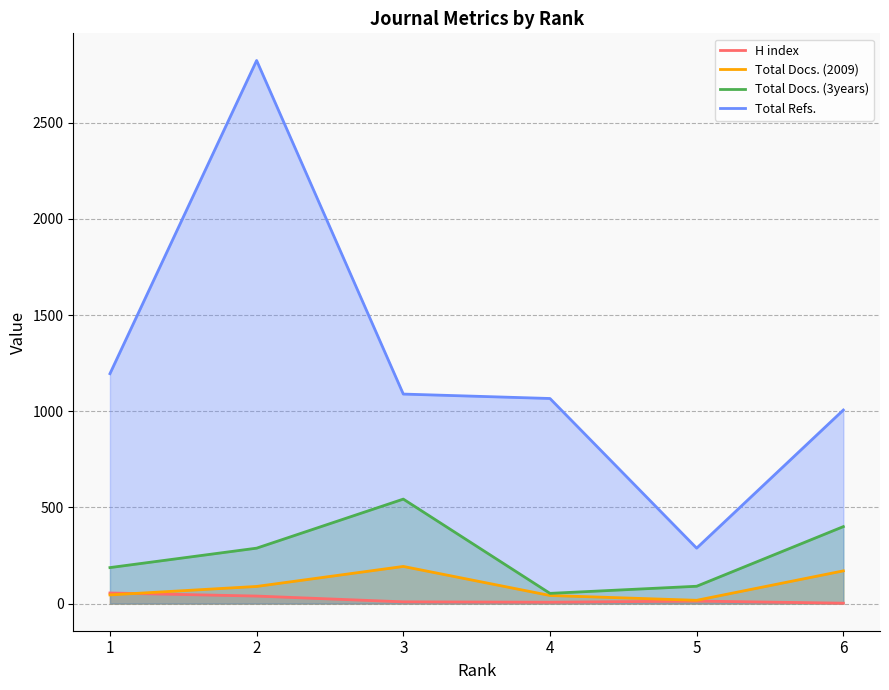

Which has a higher value, 4 or 5?

5